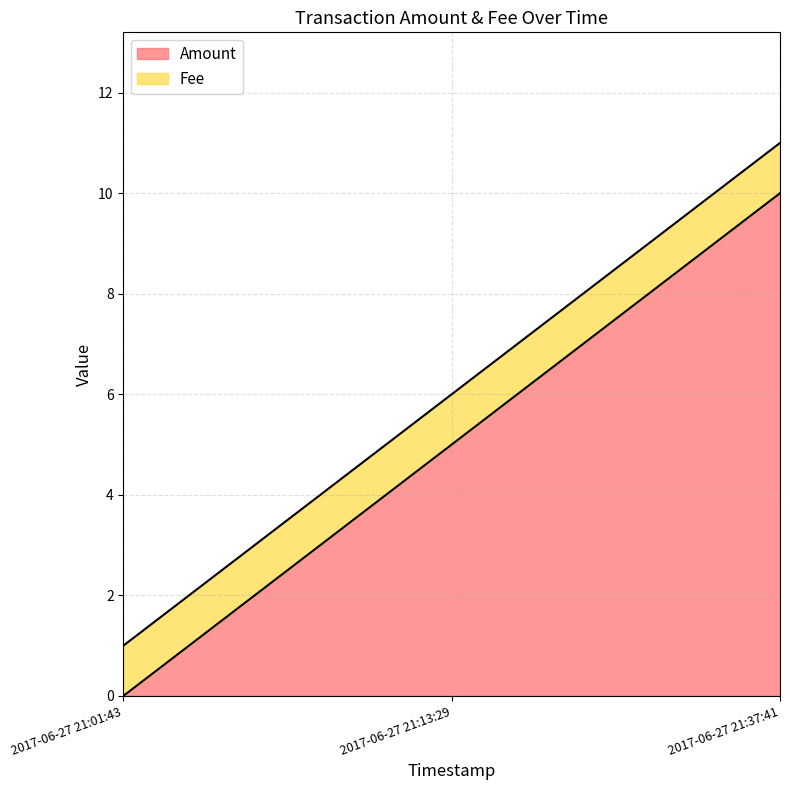

The value at 2017-06-27 21:13:29 is 2. True or false?

False